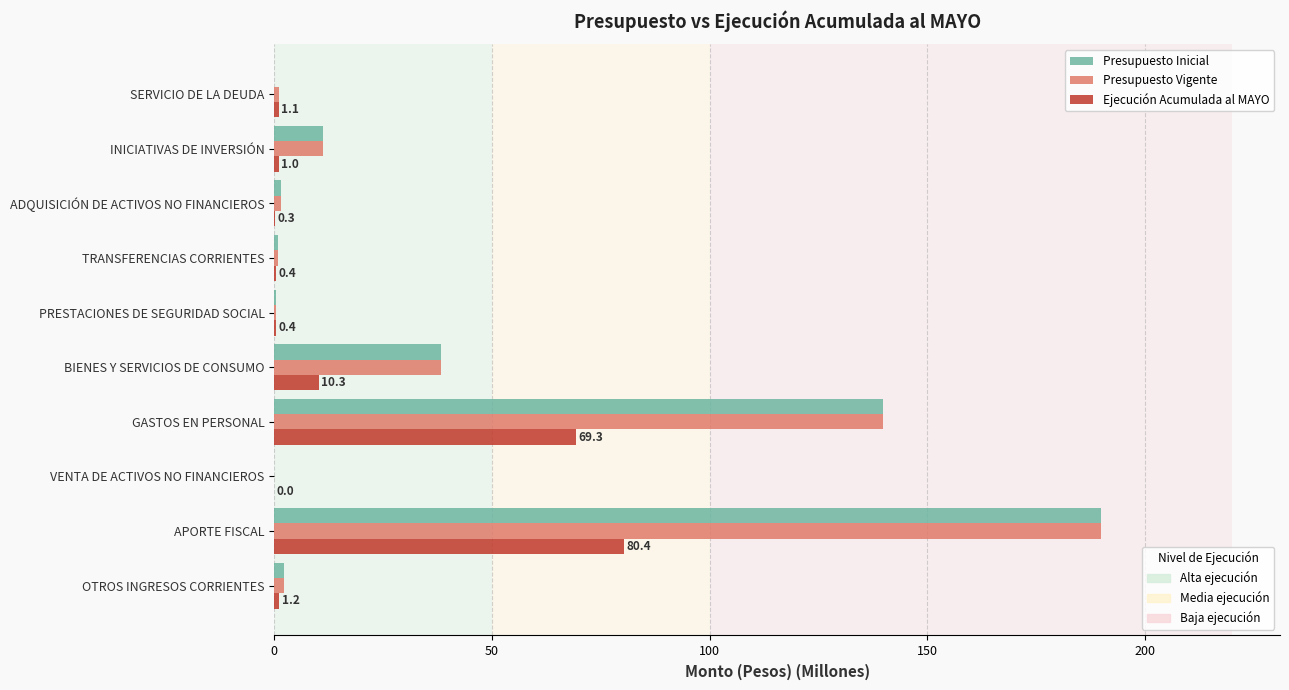

What is the sum of all Presupuesto Inicial values?

384.2